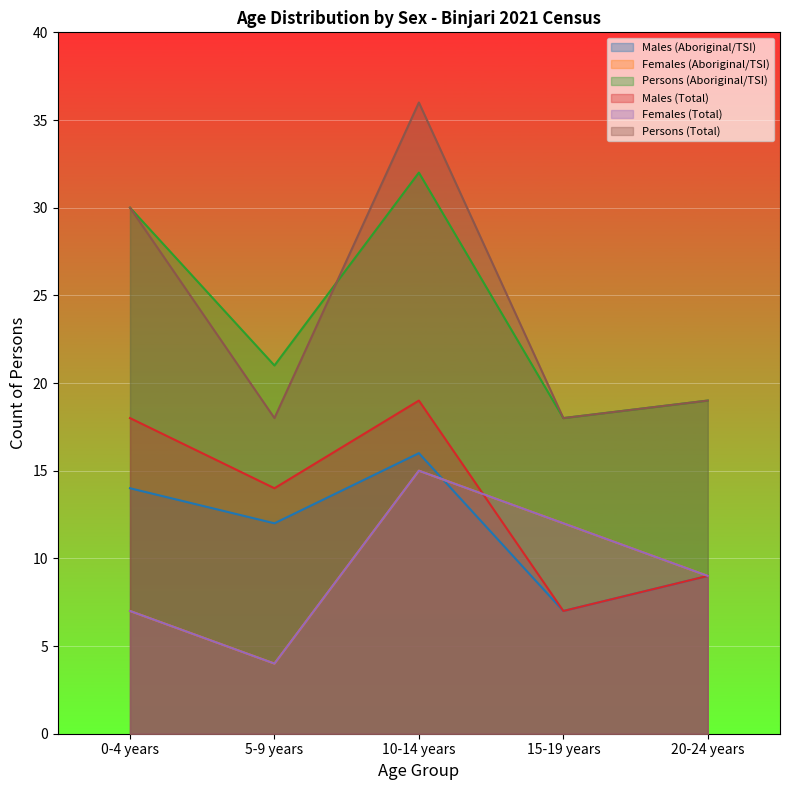

True or false: Females (Aboriginal/TSI) has more than 0 points higher than both neighbors.

True